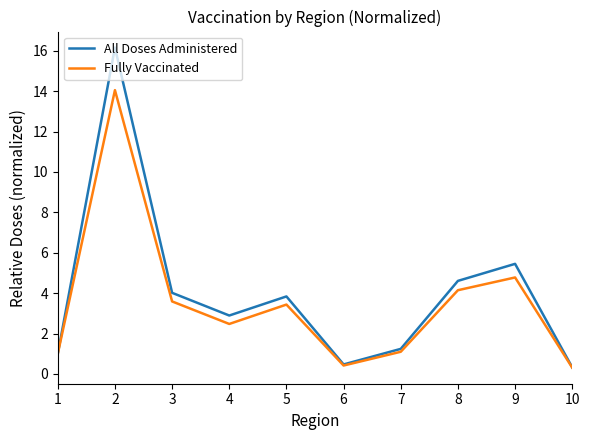

What is the maximum value shown in the chart?

16.2